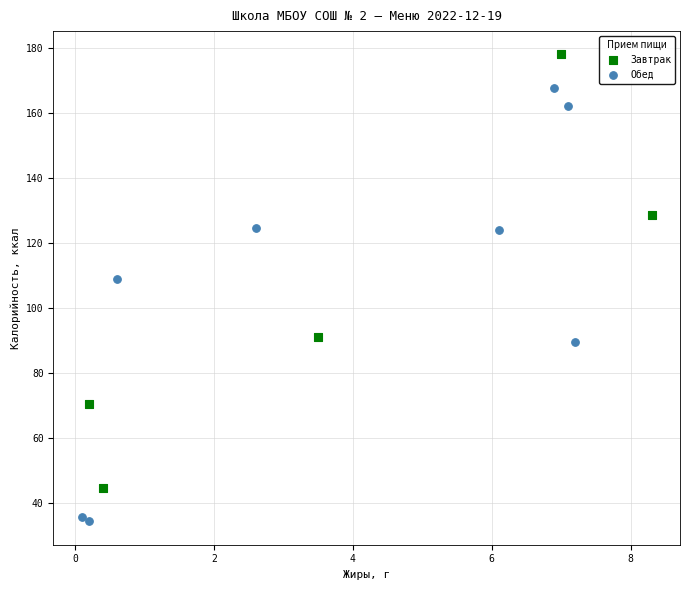

Which series contains the highest Y value?

Завтрак